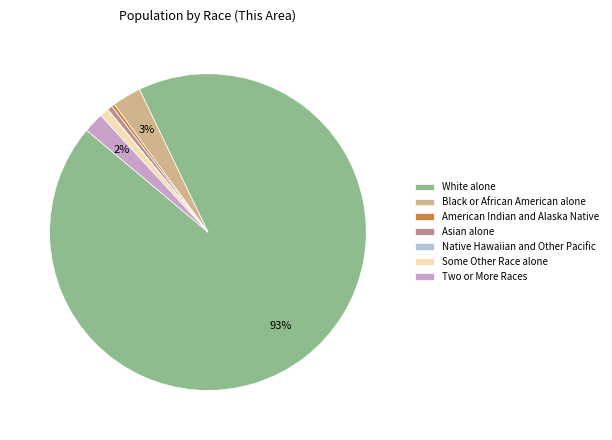

Combined, do Some Other Race alone and Asian alone account for over 50%?

No